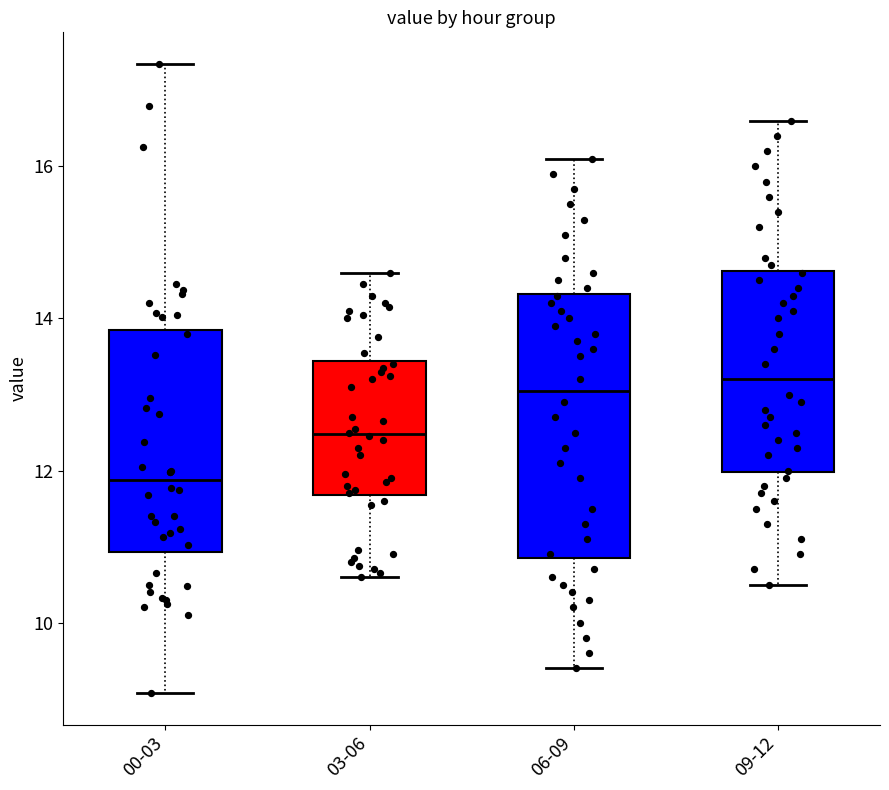

Which box's median line is the lowest?

00-03